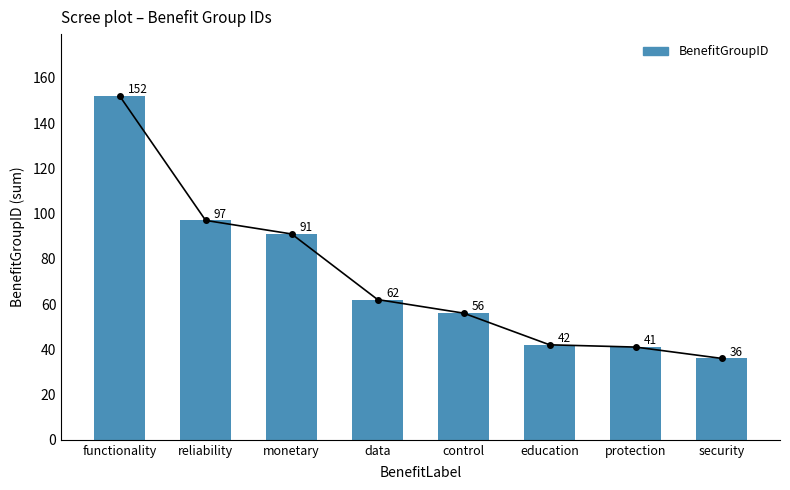

Which label corresponds to the largest value in the chart?

functionality